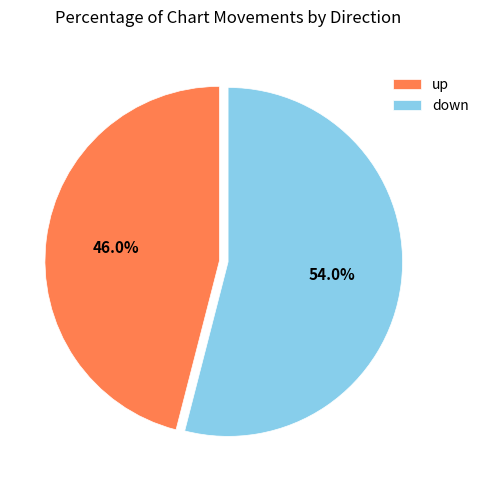

What portion of the pie excludes down?

46.0%